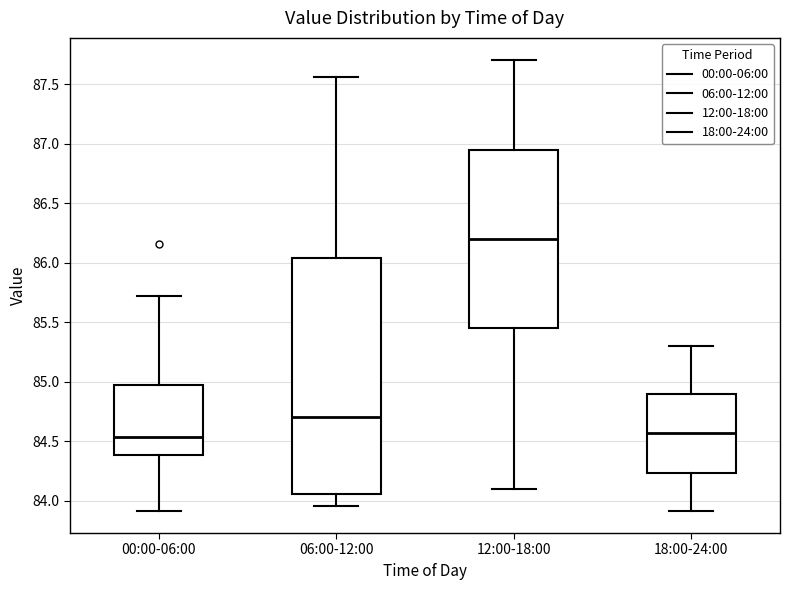

Reading left to right, transcribe this box plot: for each box, give where its median line is, the range the box spans, and where its two whiskers end, as read against the y-axis. The values are not printed on the chart, so give them approximately, as read against the axis.

00:00-06:00: median 84.55, box 84.40 to 85.00, whiskers 83.90 to 85.70
06:00-12:00: median 84.70, box 84.05 to 86.05, whiskers 83.95 to 87.55
12:00-18:00: median 86.20, box 85.45 to 86.95, whiskers 84.10 to 87.70
18:00-24:00: median 84.60, box 84.25 to 84.90, whiskers 83.90 to 85.30